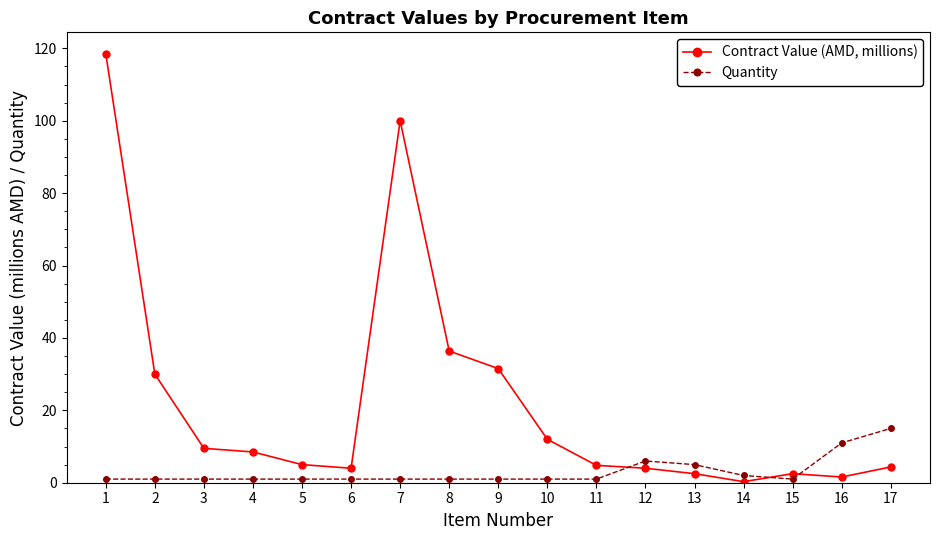

The Quantity series shows 6.0 at 12. True or false?

True